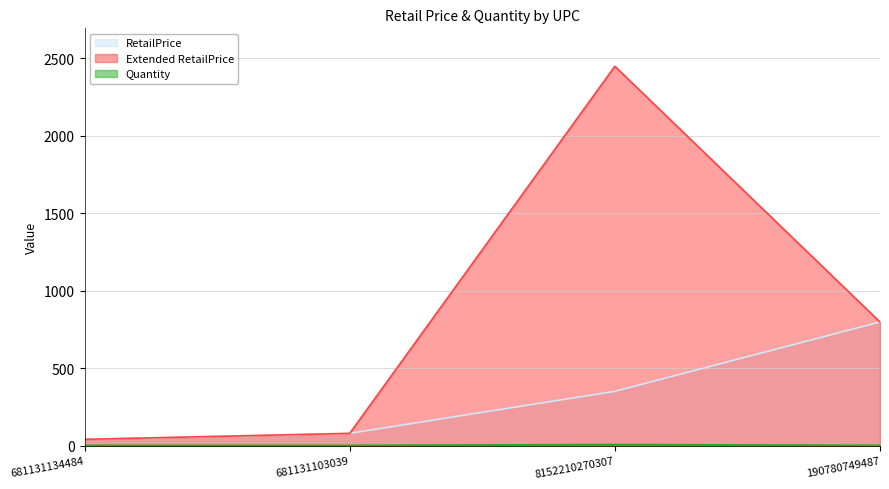

How many lines are shown in the chart?

3